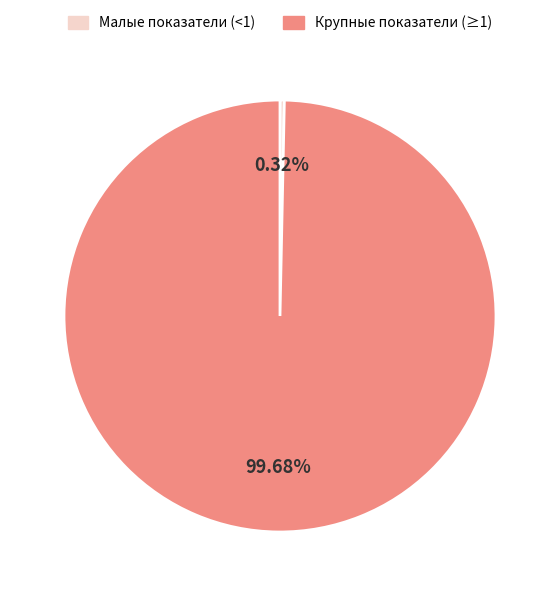

Is there a majority slice in this chart?

Yes